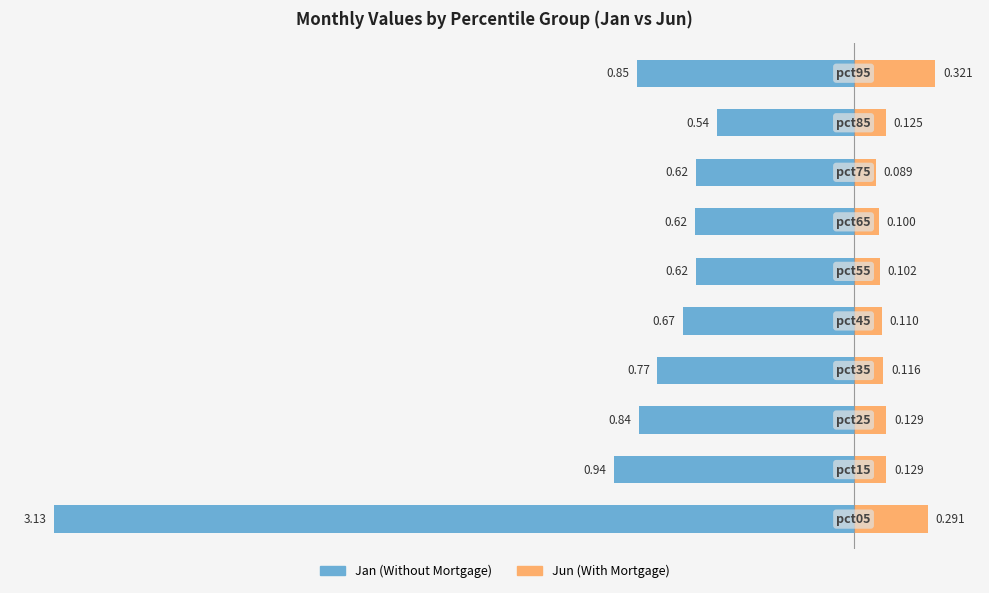

Reading left to right, transcribe all the data shown in this chart.

Jan: -3.1	-0.9	-0.8	-0.8	-0.7	-0.6	-0.6	-0.6	-0.5	-0.8
Jun: 0.3	0.1	0.1	0.1	0.1	0.1	0.1	0.1	0.1	0.3